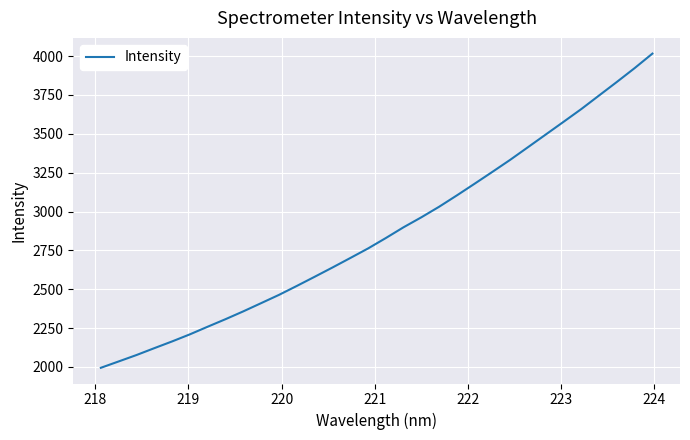

What is the smallest value displayed?

1994.0